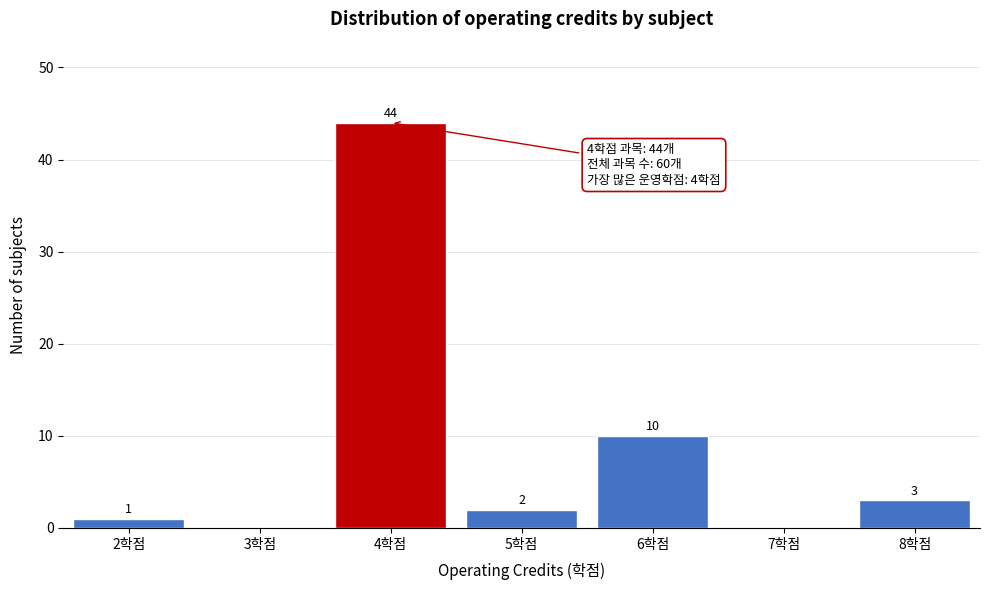

Reading left to right, extract all data points from this chart.

2학점=1	3학점=0	4학점=44	5학점=2	6학점=10	7학점=0	8학점=3